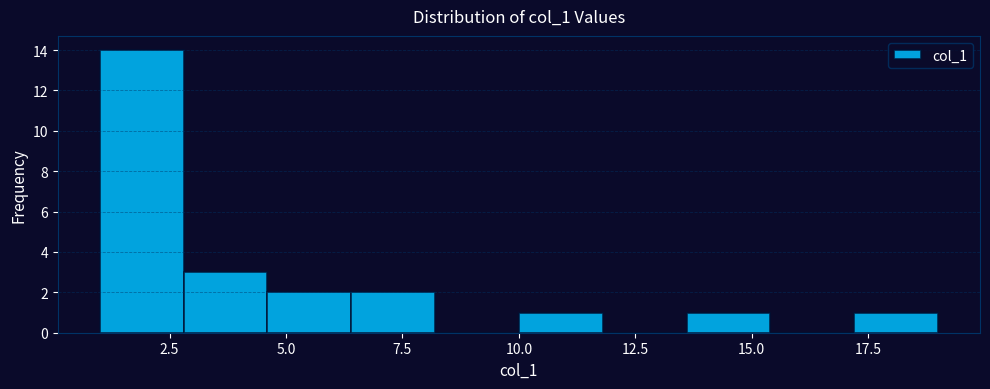

Read against the x-axis, roughly where is the centre of the tallest bar?

2.0